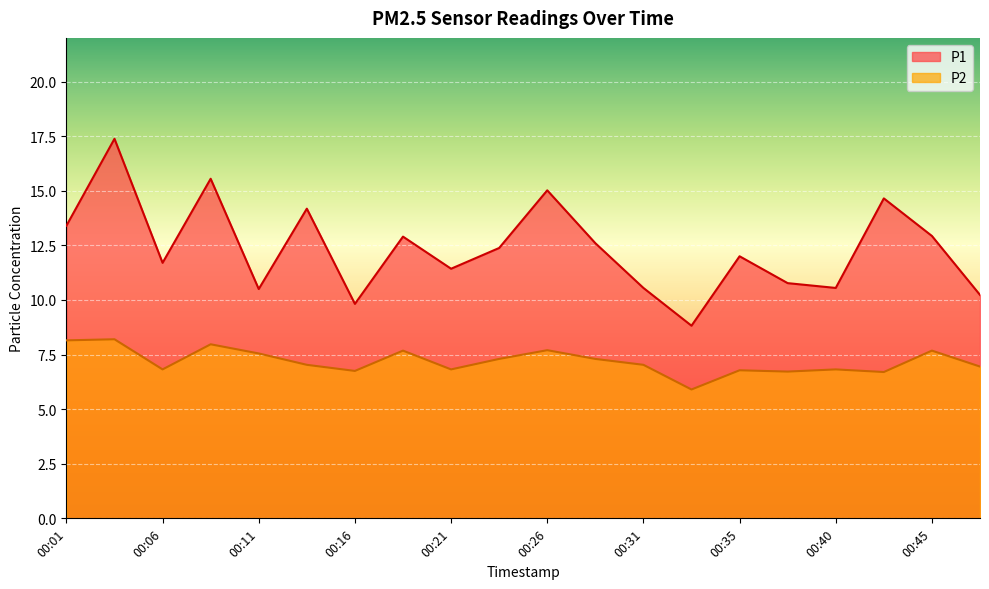

How many data points in P2 are less than 7?

9